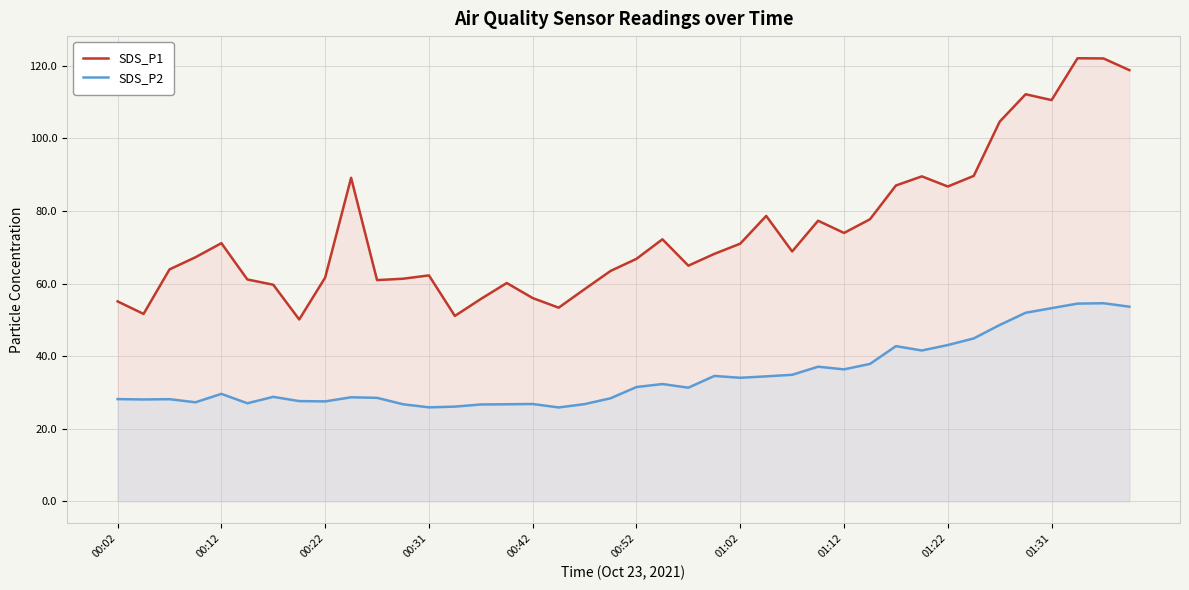

Which series has the widest spread of values?

SDS_P1